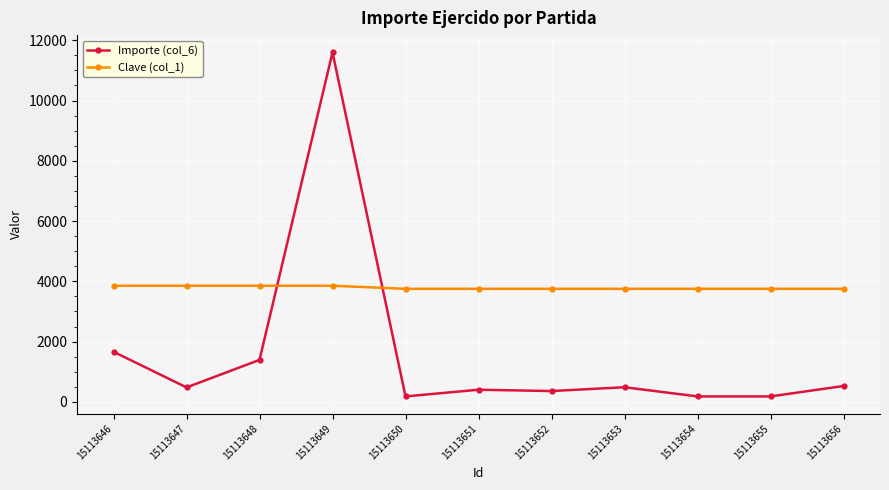

Which series has the largest range (max minus min)?

Importe (col_6)